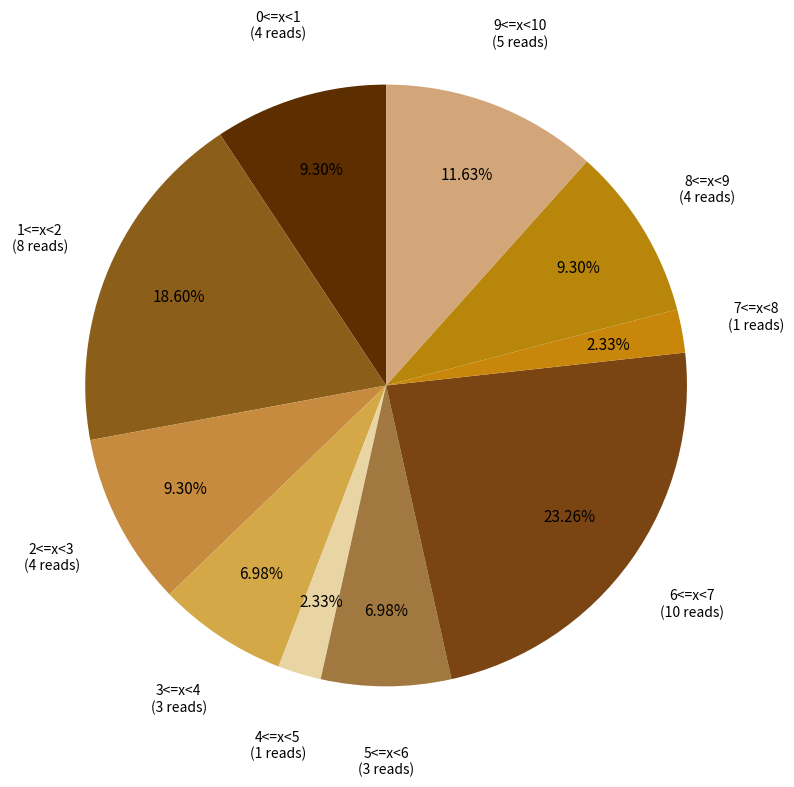

How many segments does this pie chart have?

10